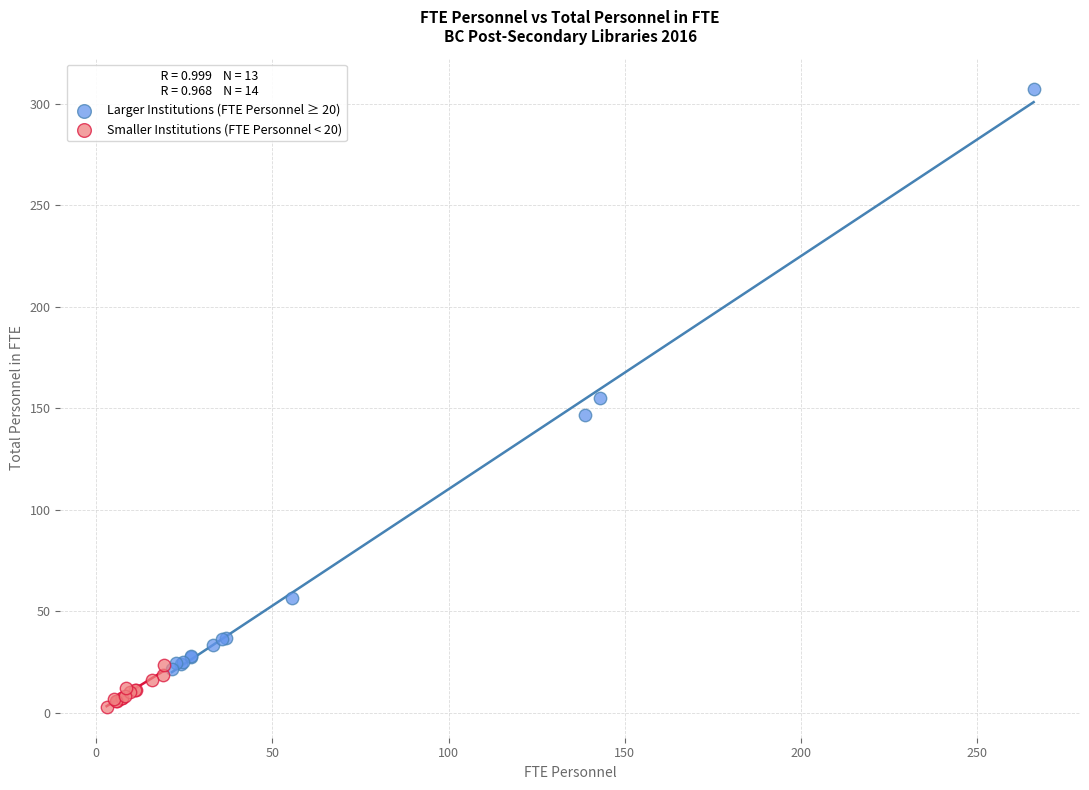

Which series has the widest spread of Y values?

Larger Institutions (FTE Personnel ≥ 20)